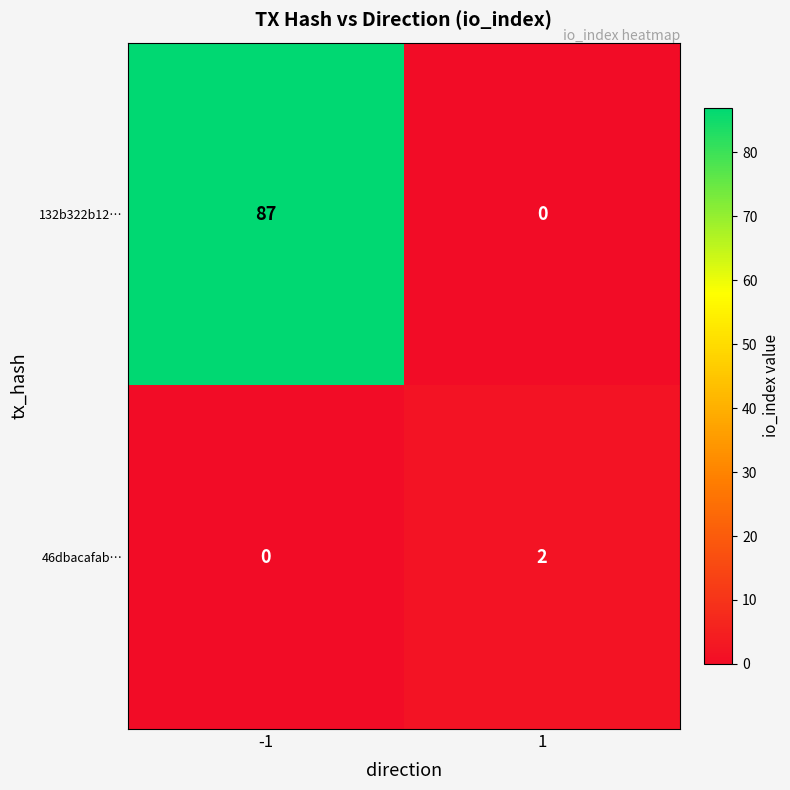

What value does the 132b322b12… series have at -1, to the nearest 10?

90